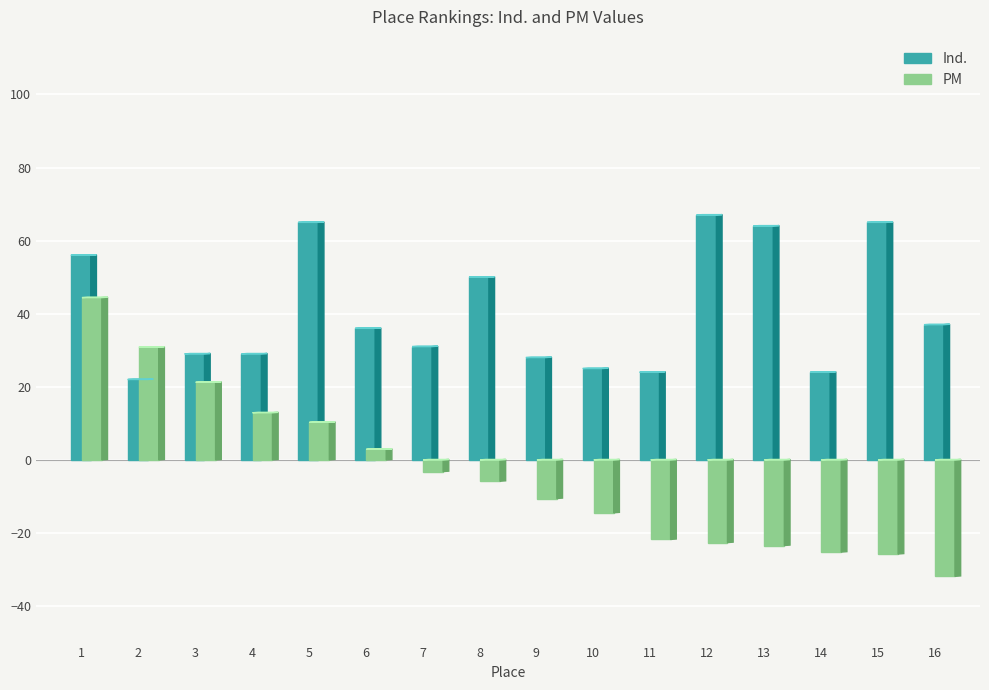

What is the difference between the maximum and minimum values in the PM series?

76.3